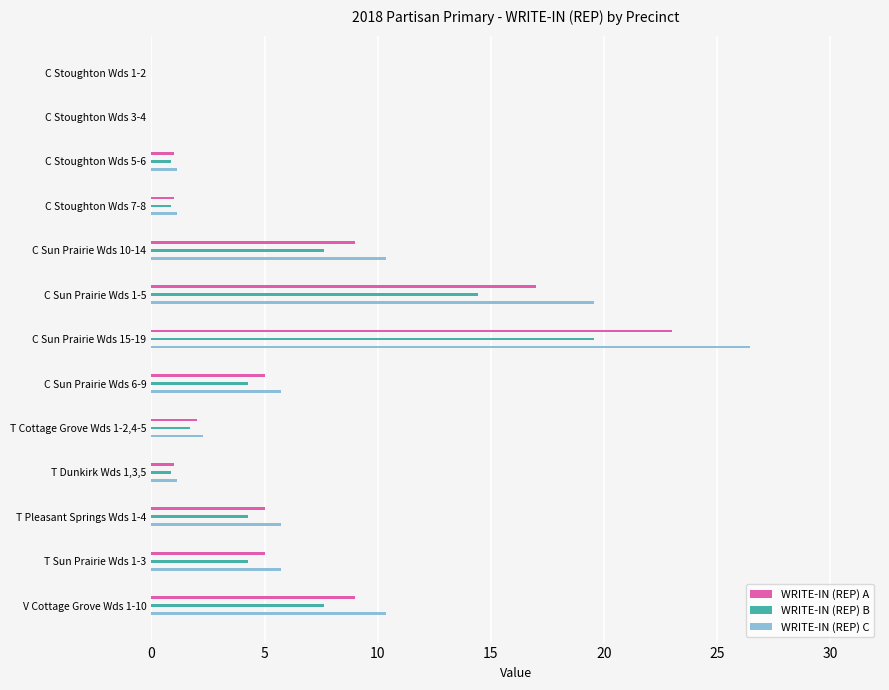

How many bars are there in each group?

3